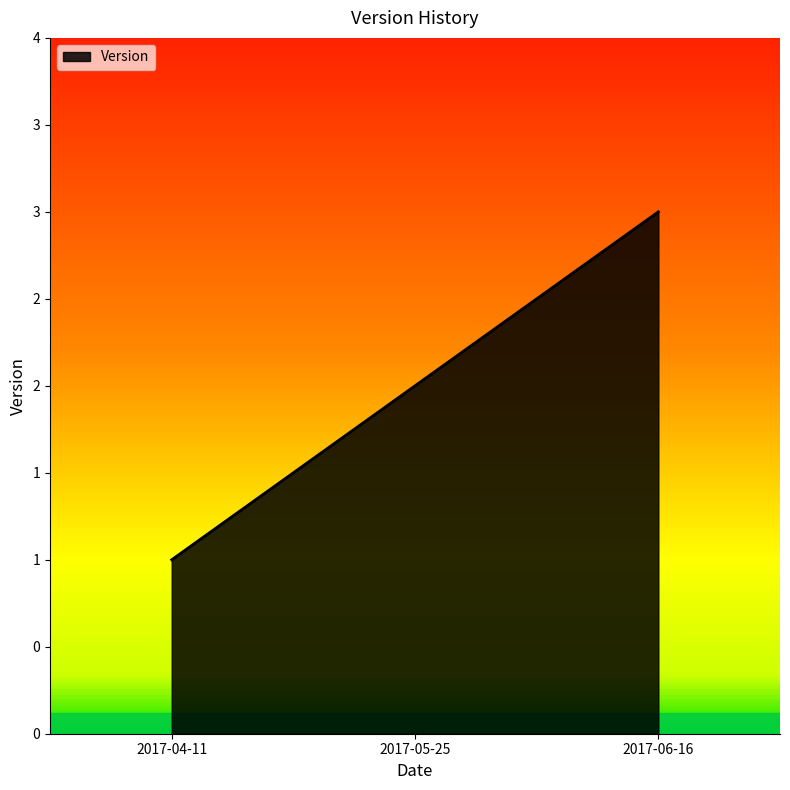

What is the maximum value shown in the chart?

3